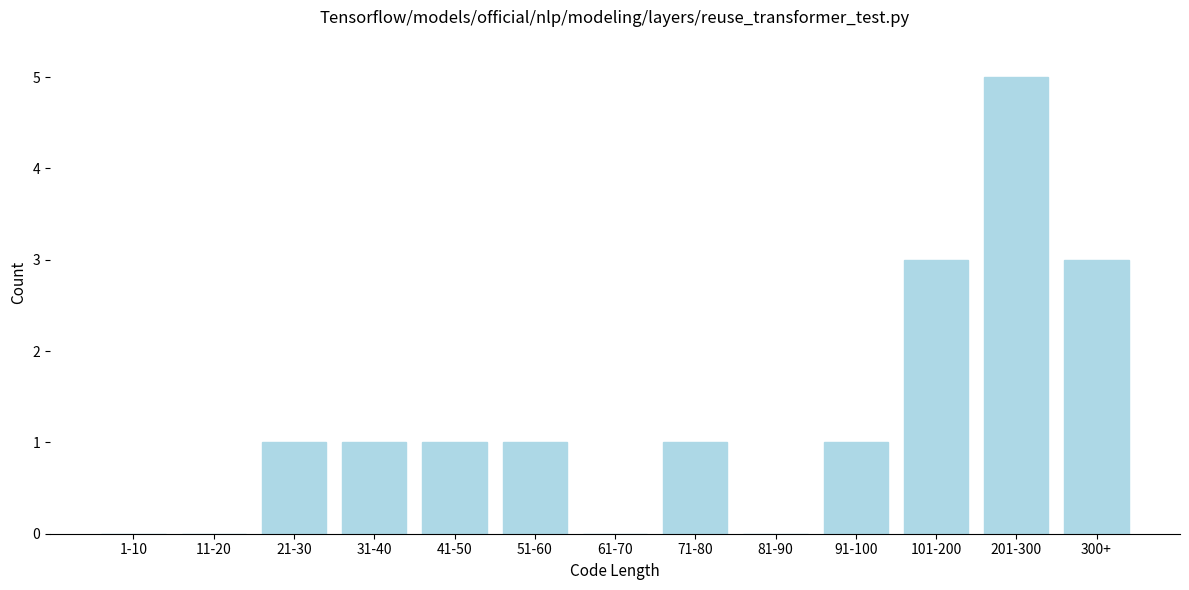

Reading left to right, transcribe all the data shown in this chart.

1-10=0	11-20=0	21-30=1	31-40=1	41-50=1	51-60=1	61-70=0	71-80=1	81-90=0	91-100=1	101-200=3	201-300=5	300+=3